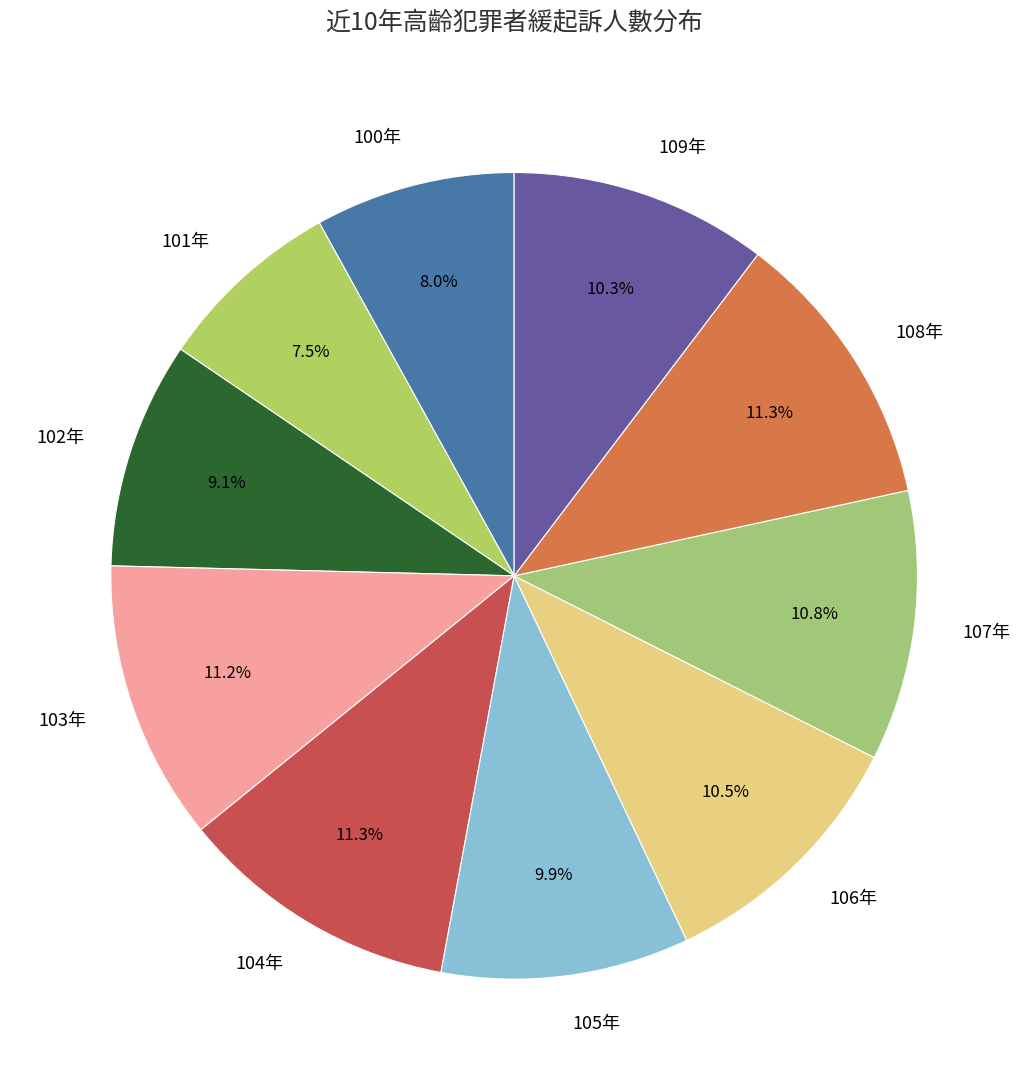

Count the number of slices in the pie.

10